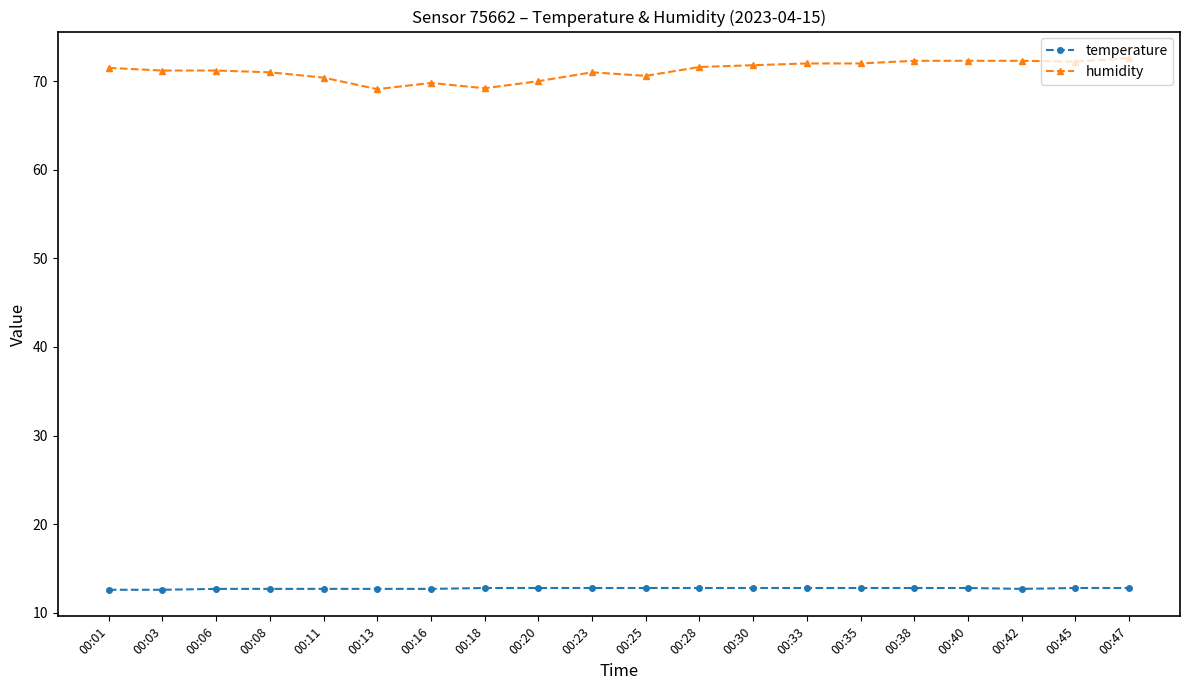

Which series has the largest total across all categories?

humidity